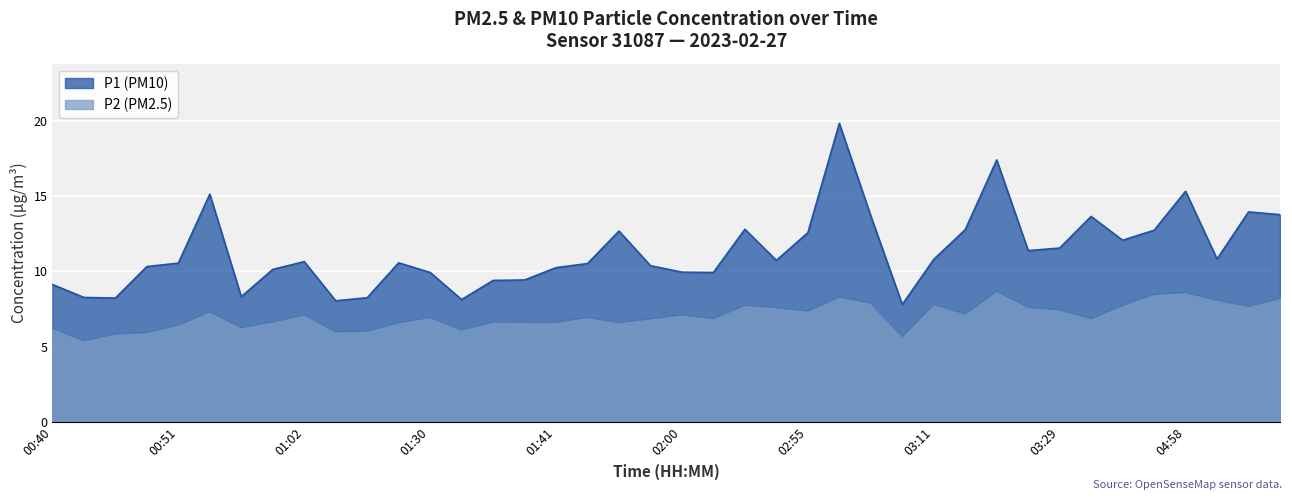

Does the chart display data point markers on the line(s)?

No